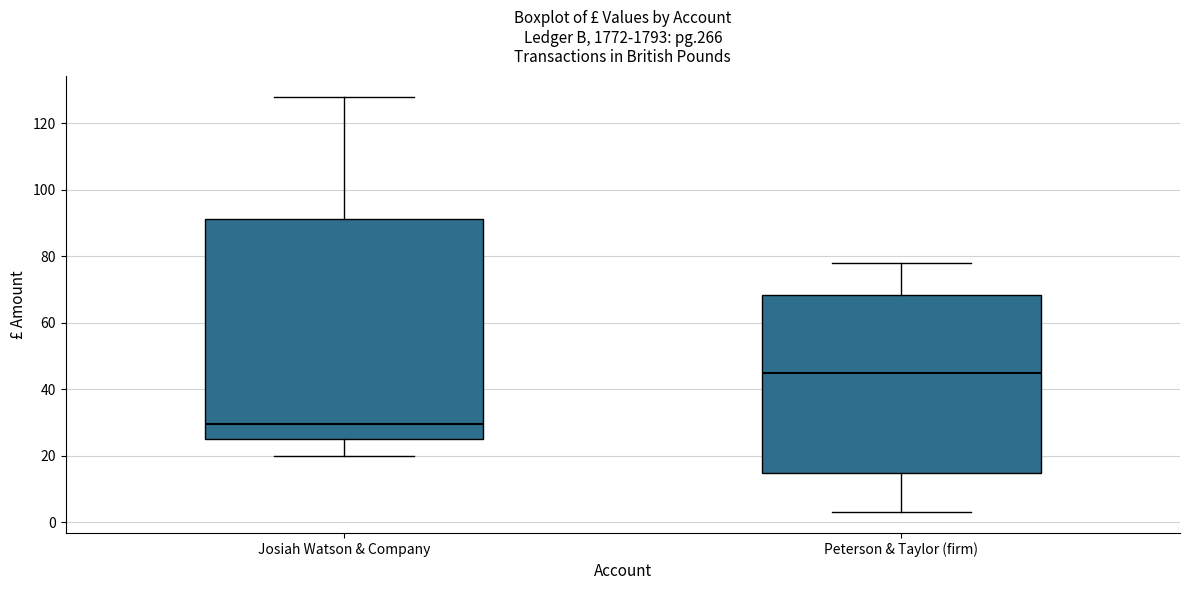

Where is the lower edge of the box for Peterson & Taylor (firm) on the y-axis? The values are not printed on the chart, so give them approximately, as read against the axis.

14